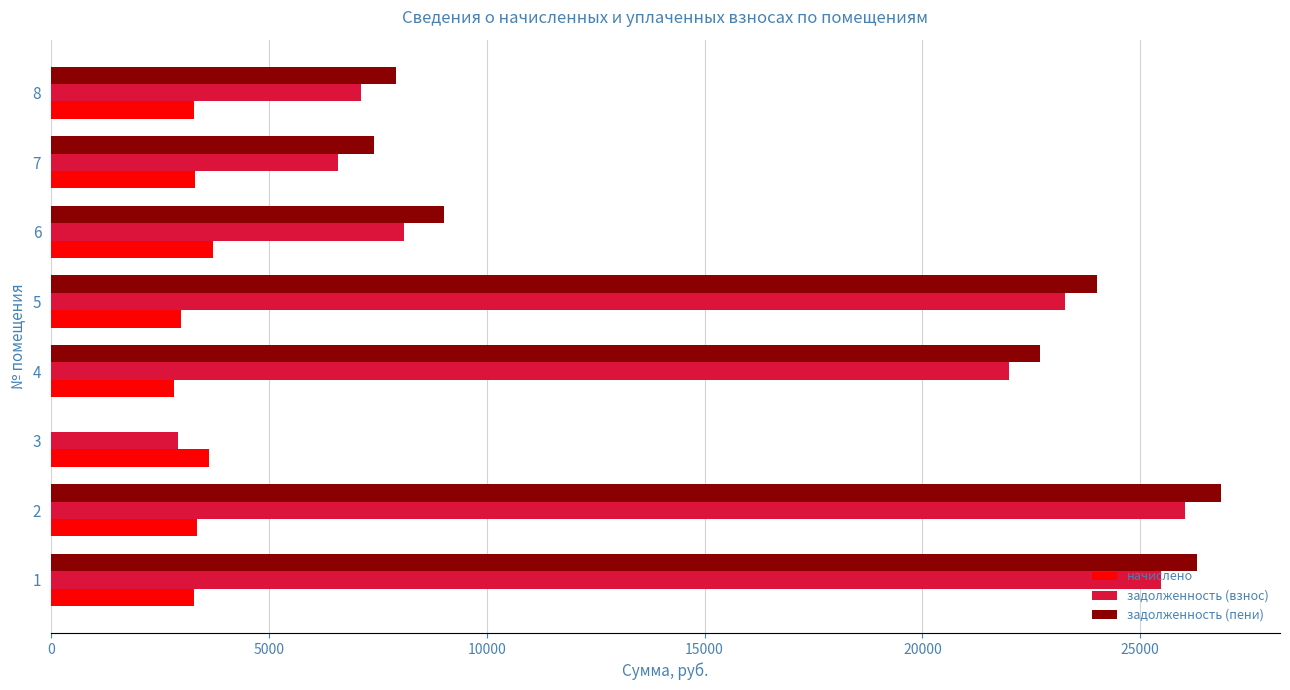

What is the maximum value shown in the chart?

26863.9